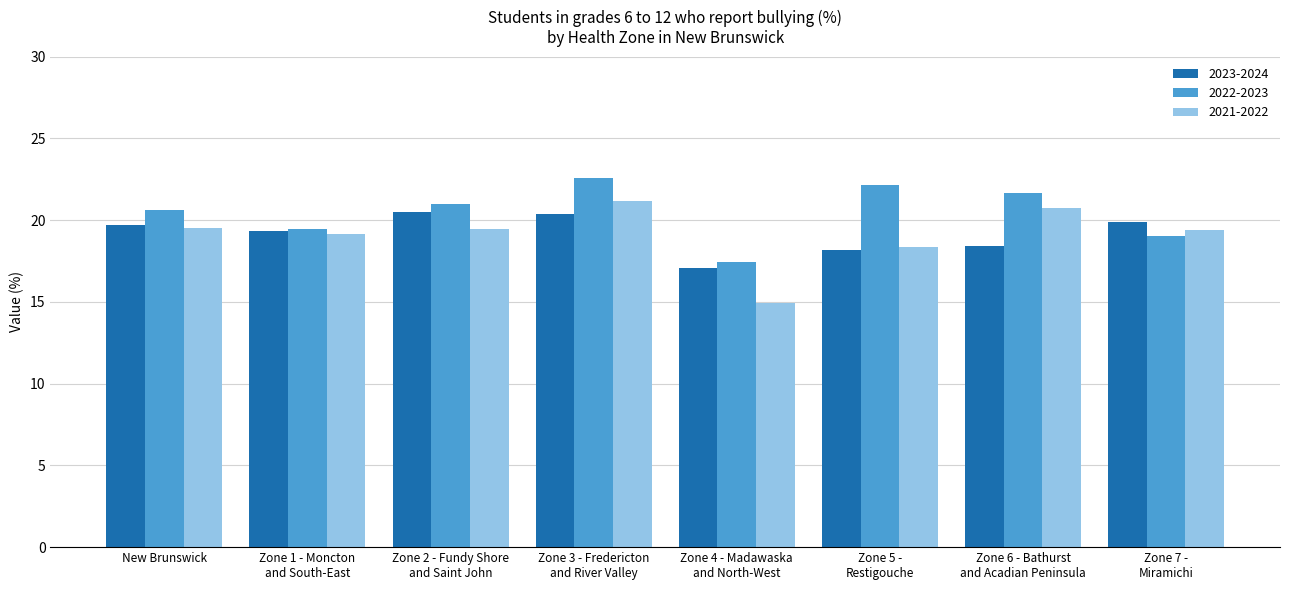

What is the value of the 2023-2024 bar at the 8th from the left?

19.9